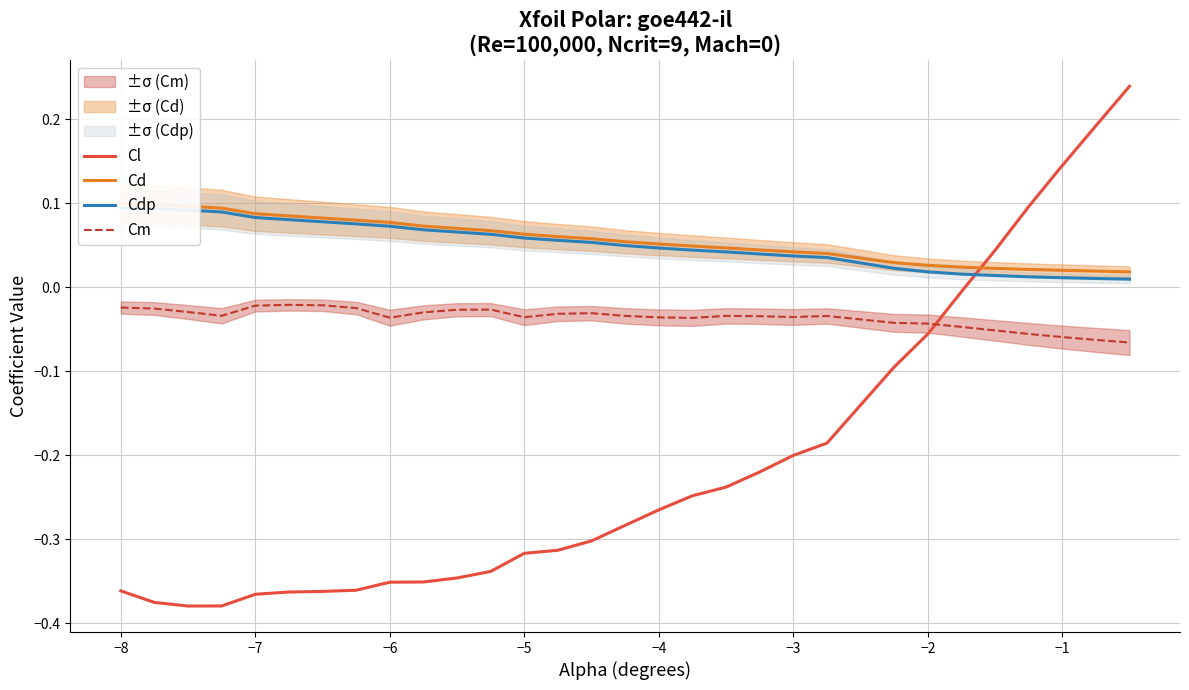

True or false: Cm and Cl cross at least once.

True